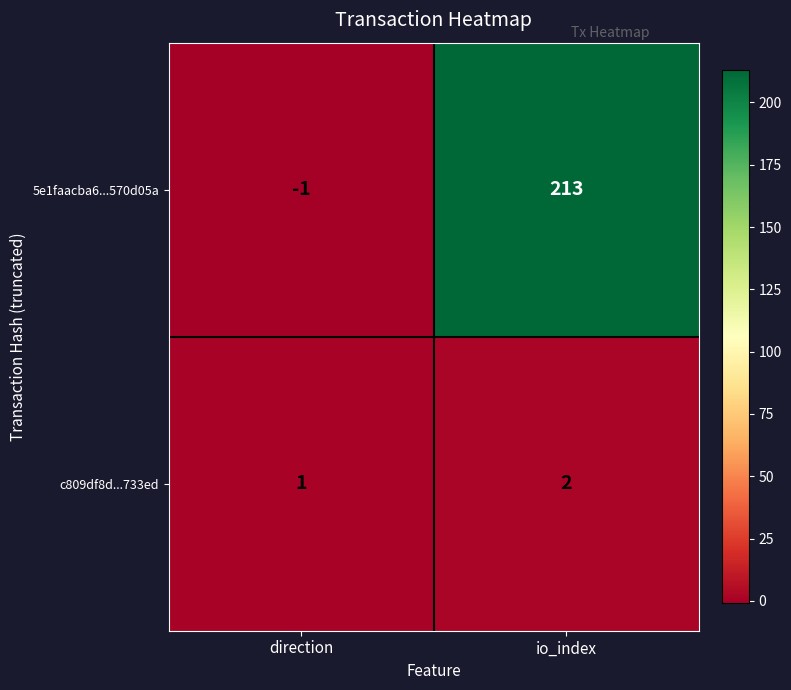

Is the value of c809df8d...733ed at direction greater than the value of 5e1faacba6...570d05a at direction?

Yes